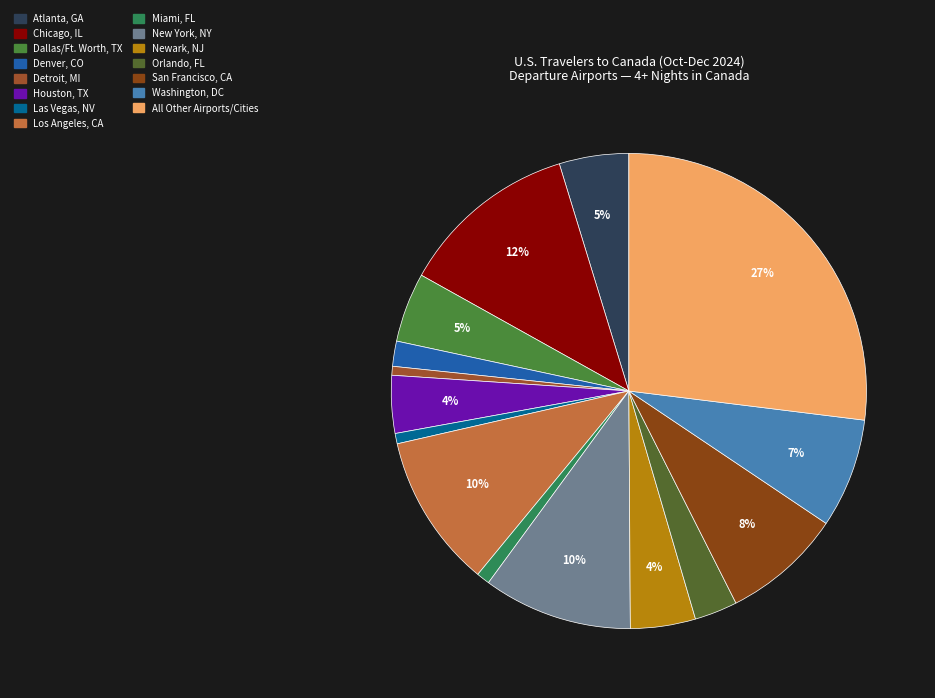

Combined, do Atlanta, GA and Orlando, FL account for over 50%?

No